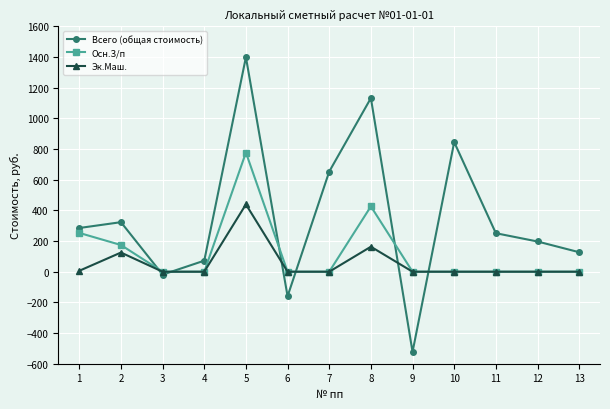

What is the difference between the maximum and minimum values in the Всего (общая стоимость) series?

1922